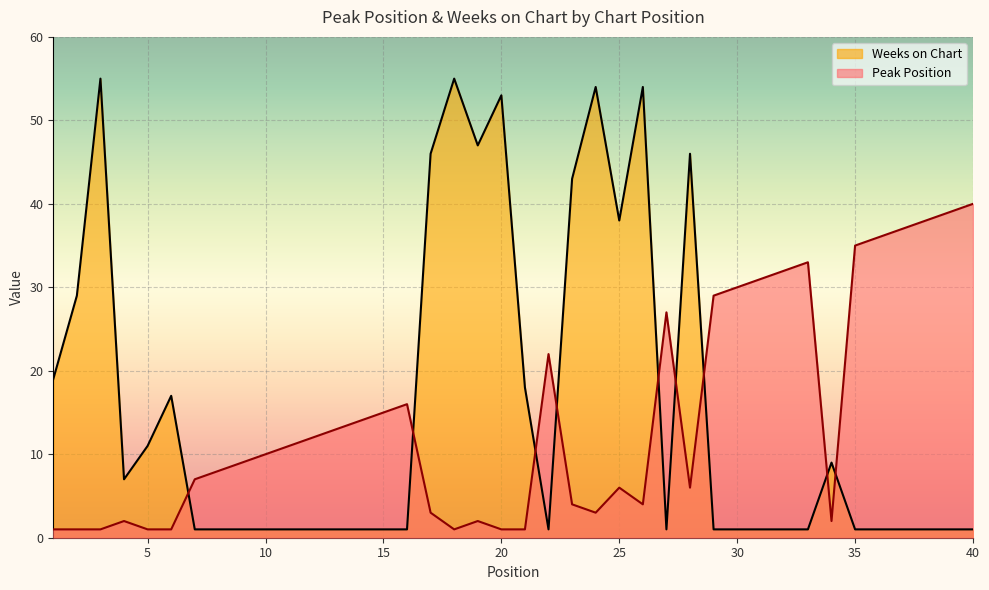

Rank the series at 24 from highest to lowest value.

Weeks on Chart, Peak Position